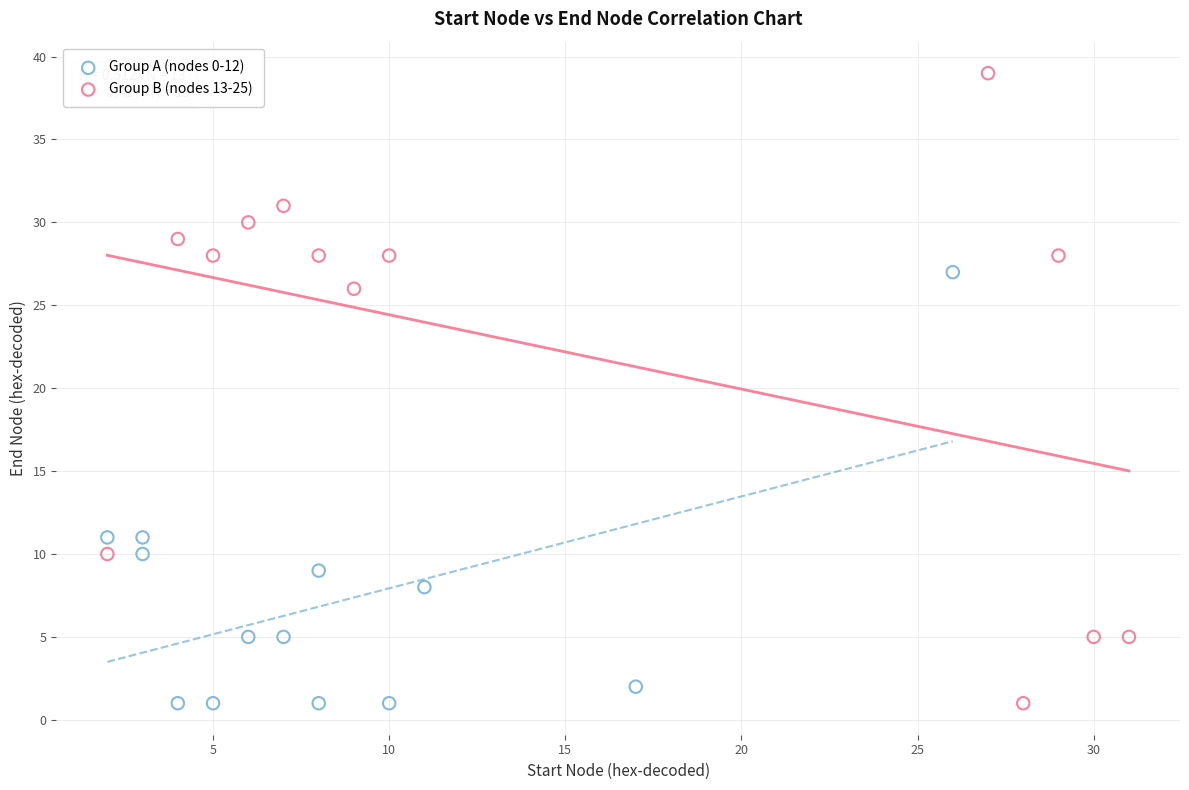

Which series has the widest spread of Y values?

Group B (nodes 13-25)